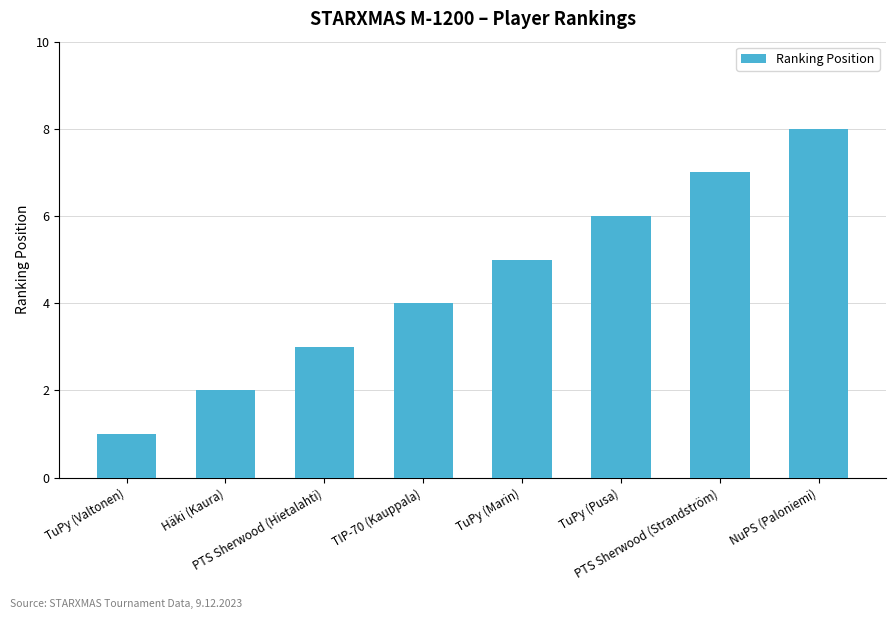

Which label corresponds to the smallest value in the chart?

TuPy (Valtonen)